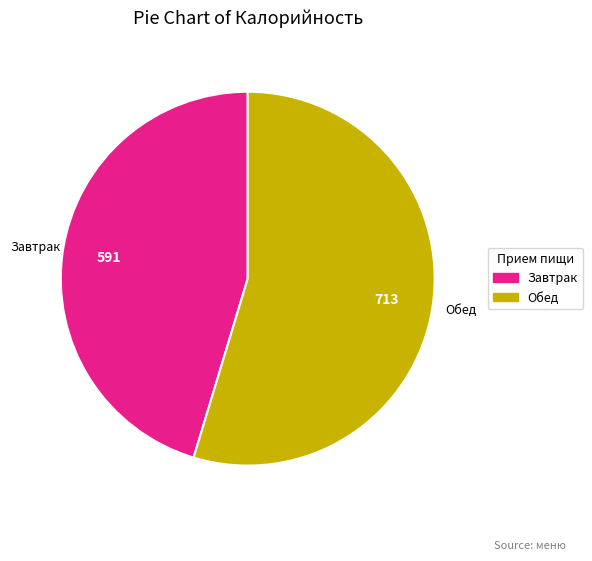

Is the sum of Обед and Завтрак greater than half?

Yes